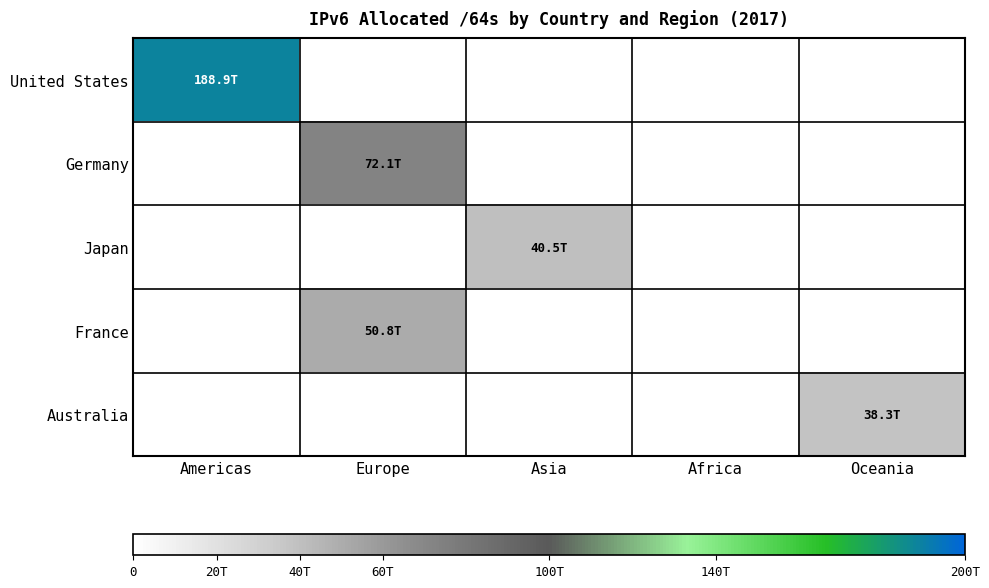

Which has a higher value, Europe or Oceania?

Europe